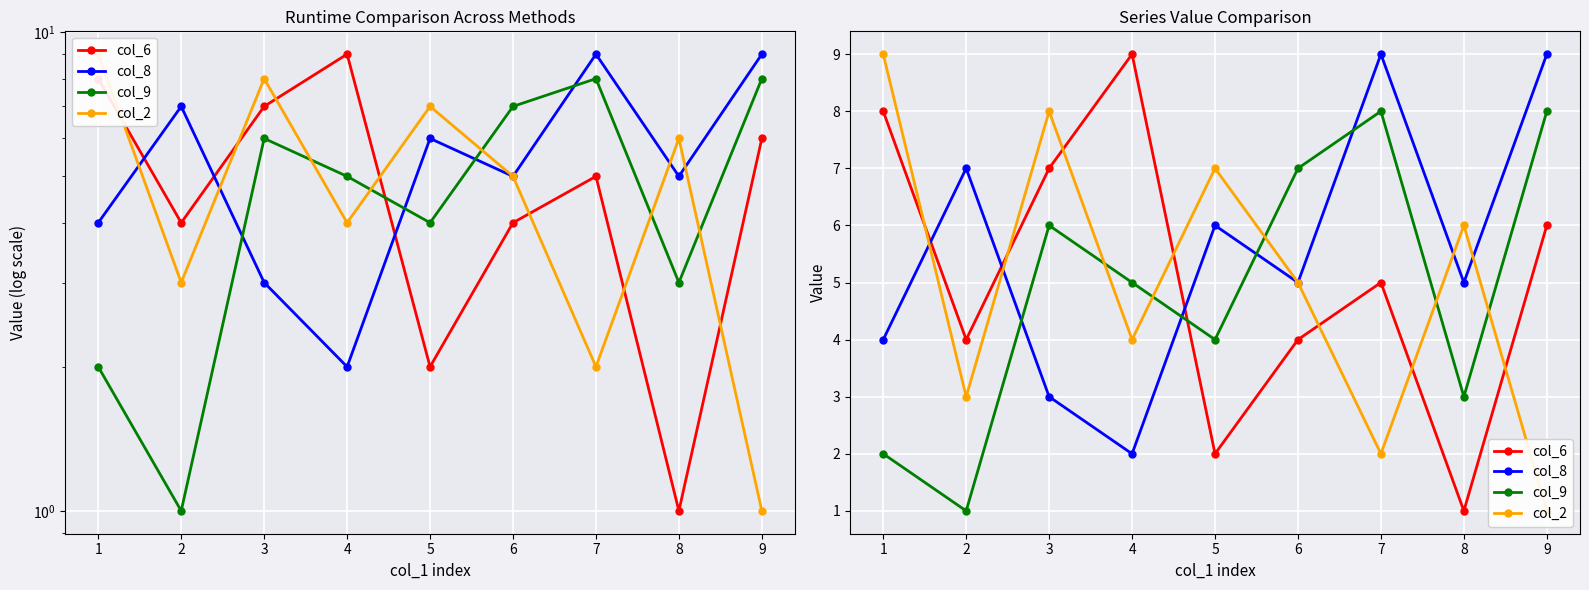

Which series ends up on top after the final intersection of col_9 and col_6?

col_9